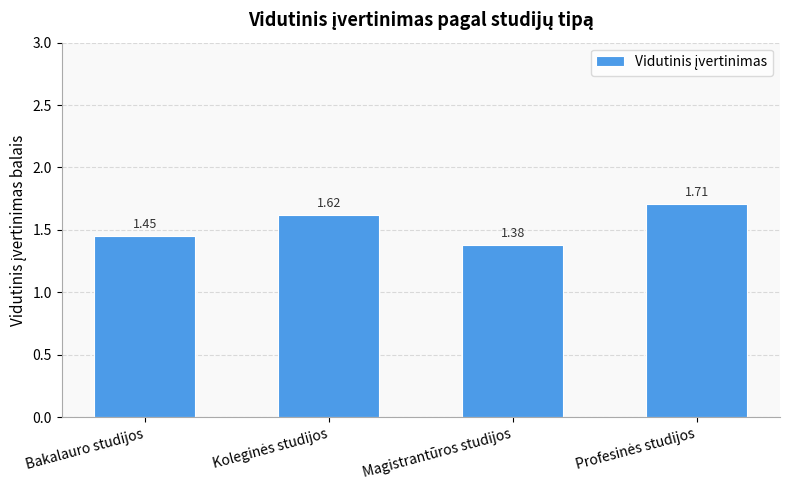

What is the label of the 1st bar from the left?

Bakalauro studijos